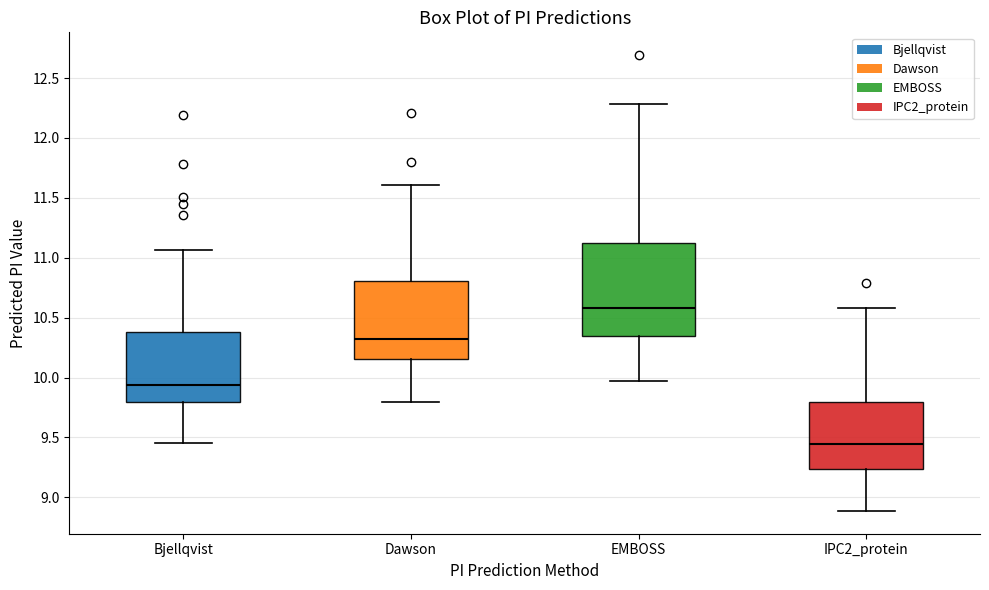

Which box is the tallest, from its lower edge to its upper edge?

EMBOSS